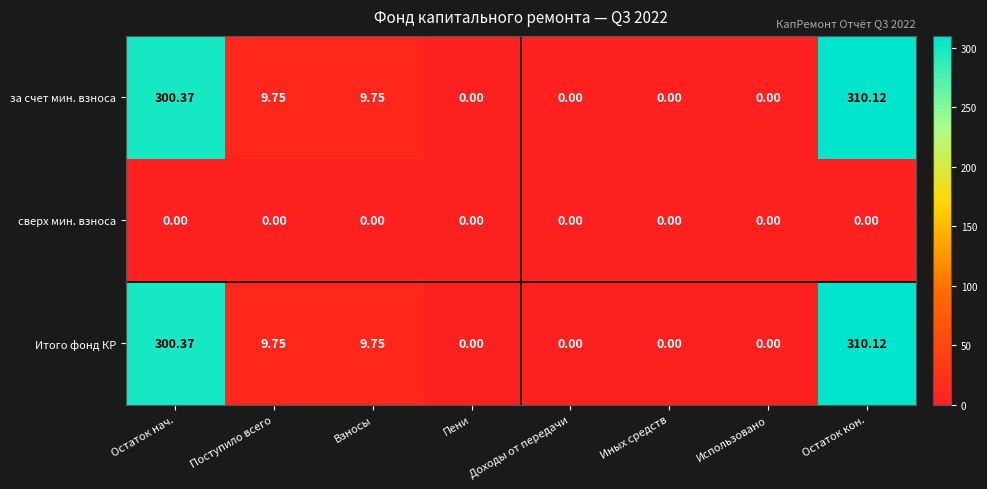

Is the value of сверх мин. взноса at Иных средств greater than the value of Итого фонд КР at Остаток кон.?

No